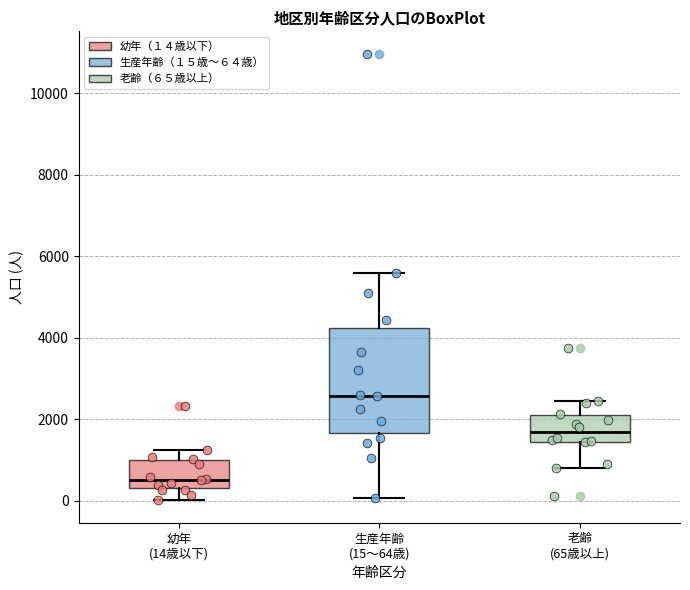

Reading left to right, read every box against the y-axis: the position of its median line, the range the box covers, and the ends of its whiskers. The values are not printed on the chart, so give them approximately, as read against the axis.

幼年 (14歳以下): median 600, box 400 to 1000, whiskers 0 to 1200
生産年齢 (15〜64歳): median 2600, box 1600 to 4200, whiskers 0 to 5600
老齢 (65歳以上): median 1600, box 1400 to 2000, whiskers 800 to 2400